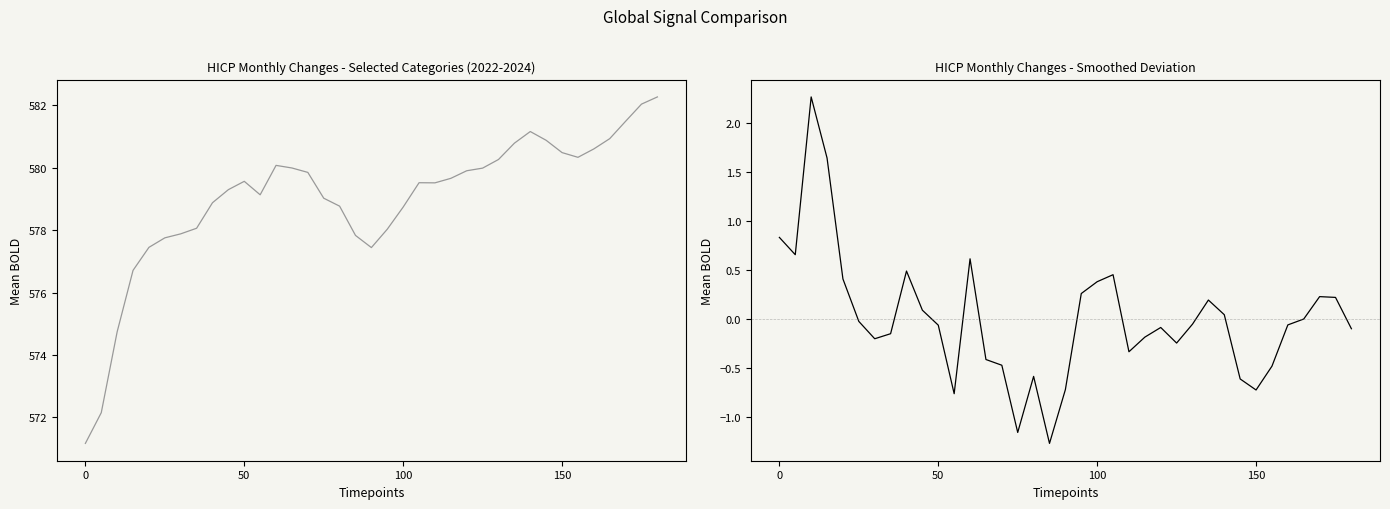

How many data points in Total (cumulative) are less than 579?

14